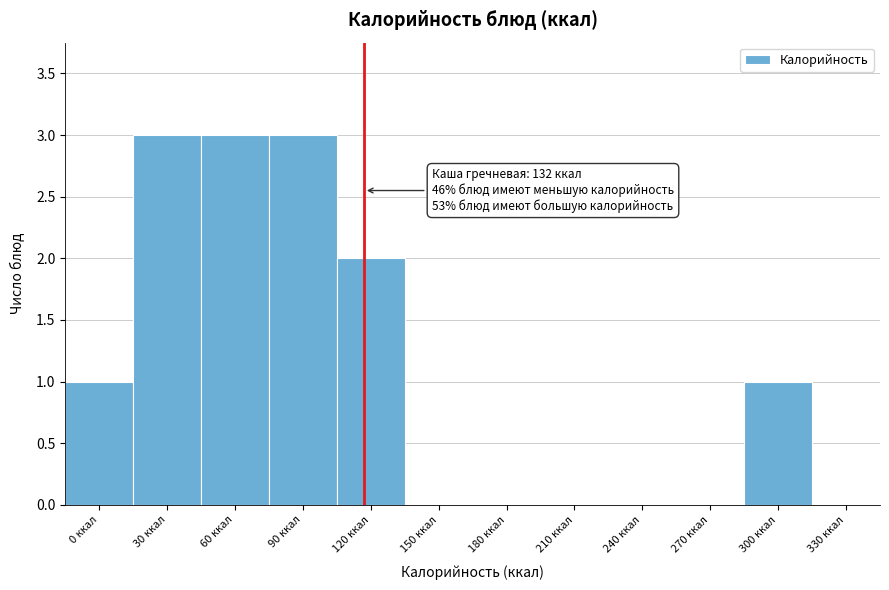

Reading left to right, transcribe all the data shown in this chart.

0 ккал=1	30 ккал=3	60 ккал=3	90 ккал=3	120 ккал=2	150 ккал=0	180 ккал=0	210 ккал=0	240 ккал=0	270 ккал=0	300 ккал=1	330 ккал=0